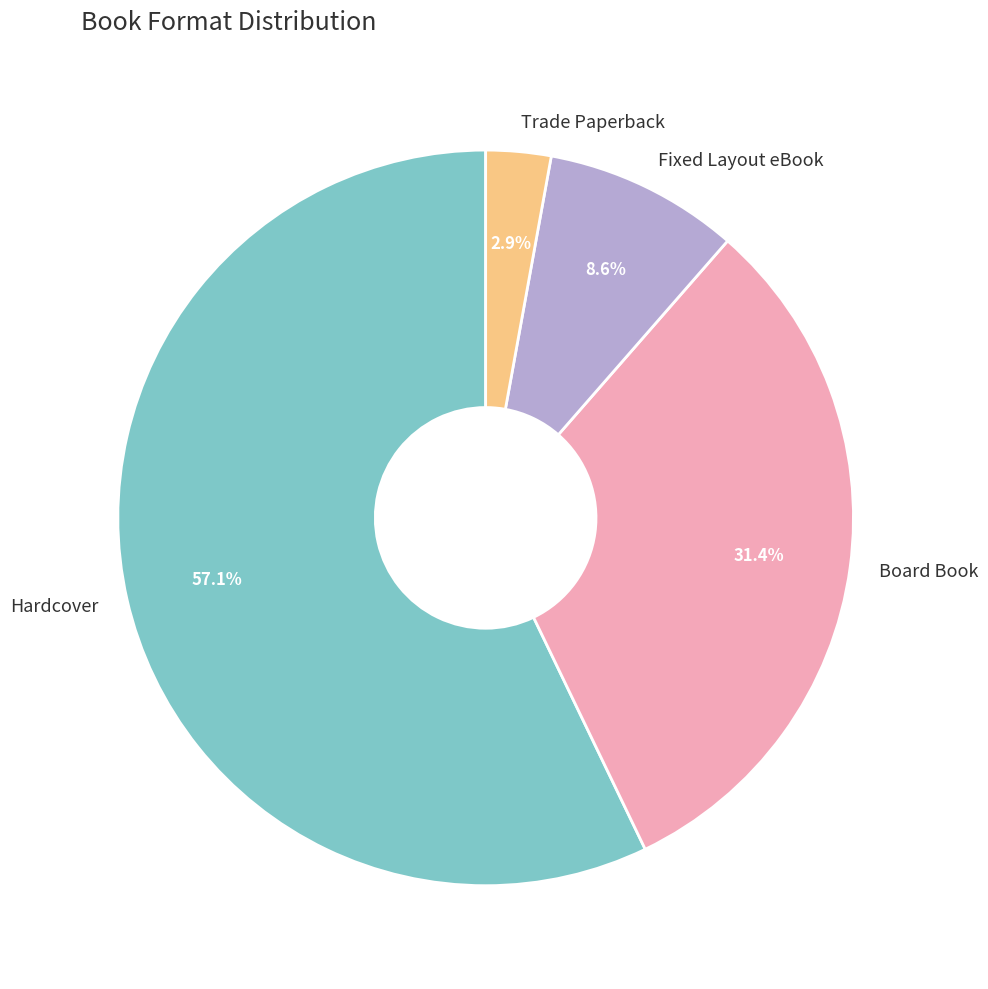

Combined, do Hardcover and Fixed Layout eBook account for over 50%?

Yes